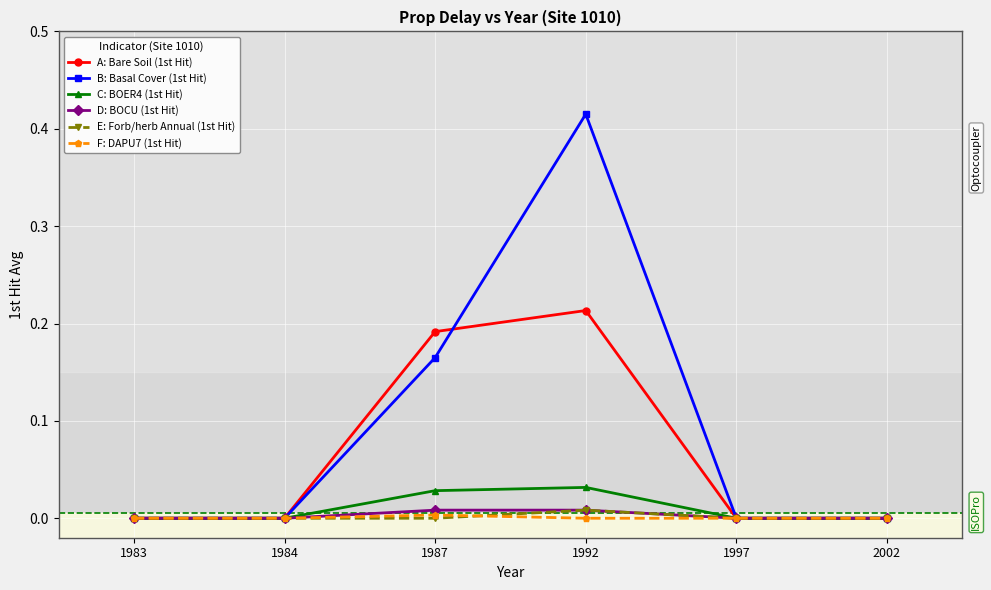

How many categories are shown in the chart?

6